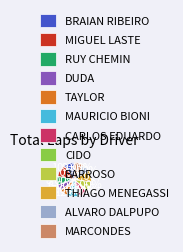

To the nearest percent, what portion does BARROSO represent?

9%